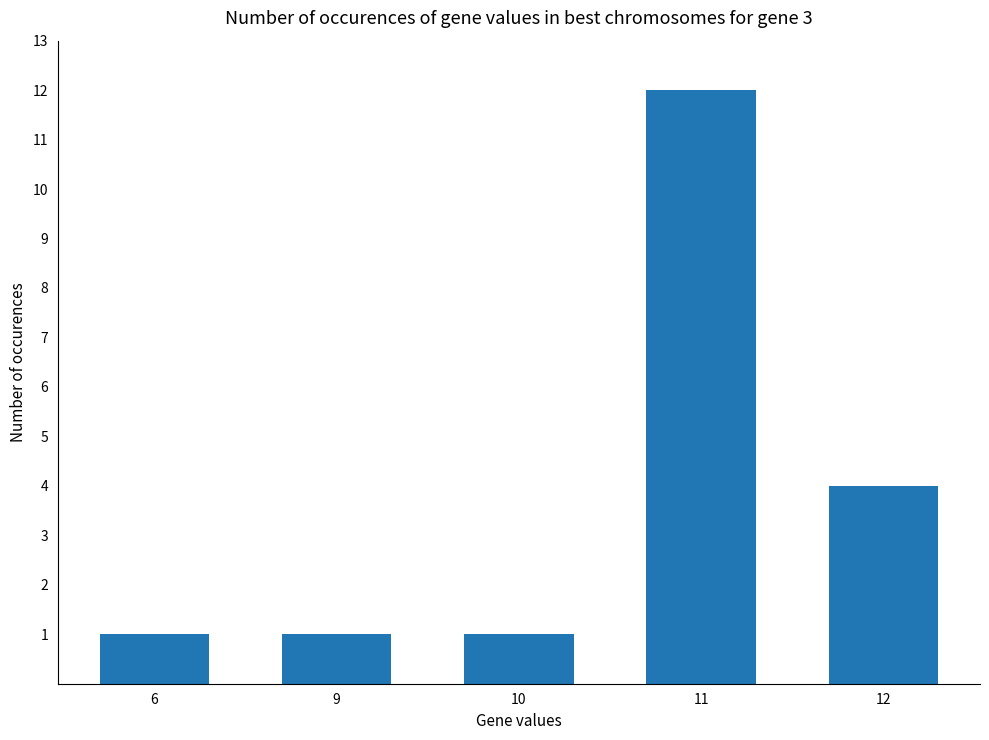

Reading left to right, transcribe all the data shown in this chart.

1	1	1	12	4